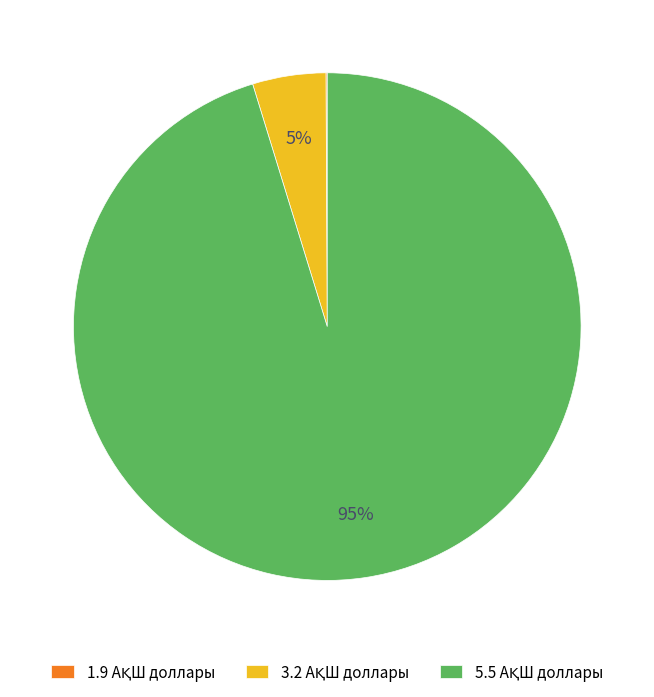

To the nearest percent, what is the average slice percentage?

33%